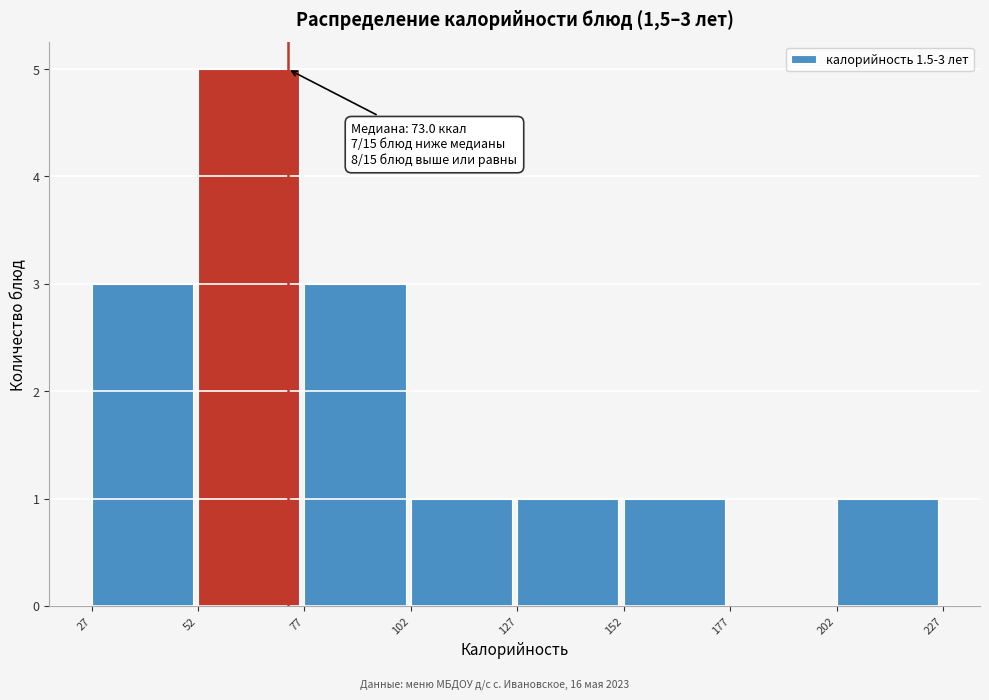

Over which range of the x-axis is the bar tallest?

52 to 77